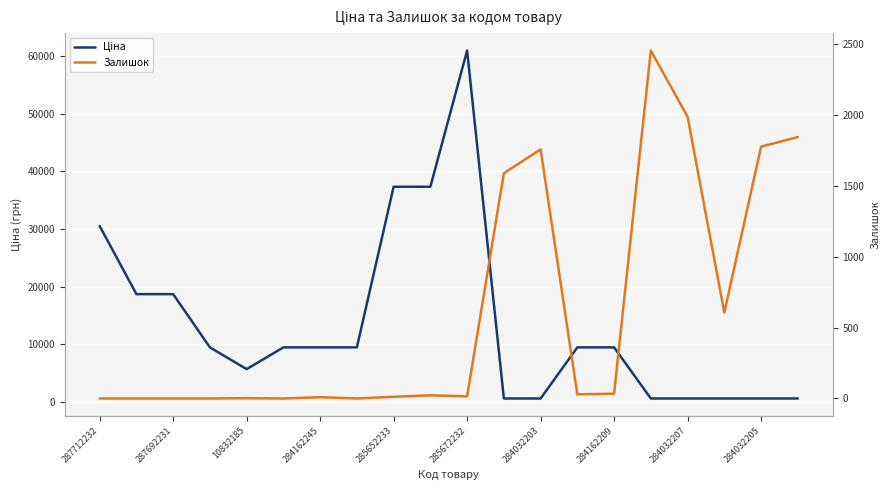

The value of Ціна at 284032205 is 25891.4. True or false?

False